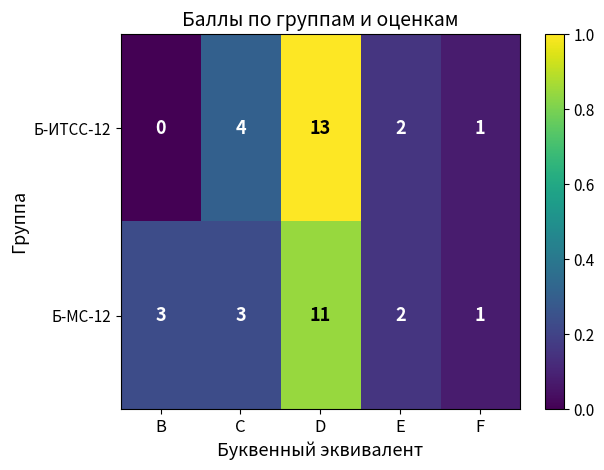

True or false: Б-МС-12 has a value of 11 at D.

True